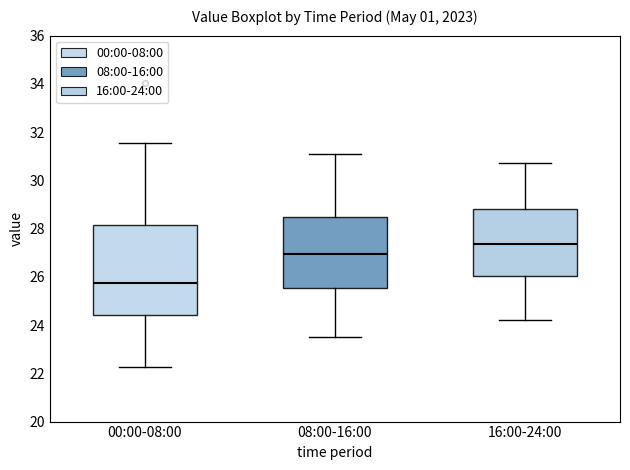

Which box is the tallest, from its lower edge to its upper edge?

00:00-08:00